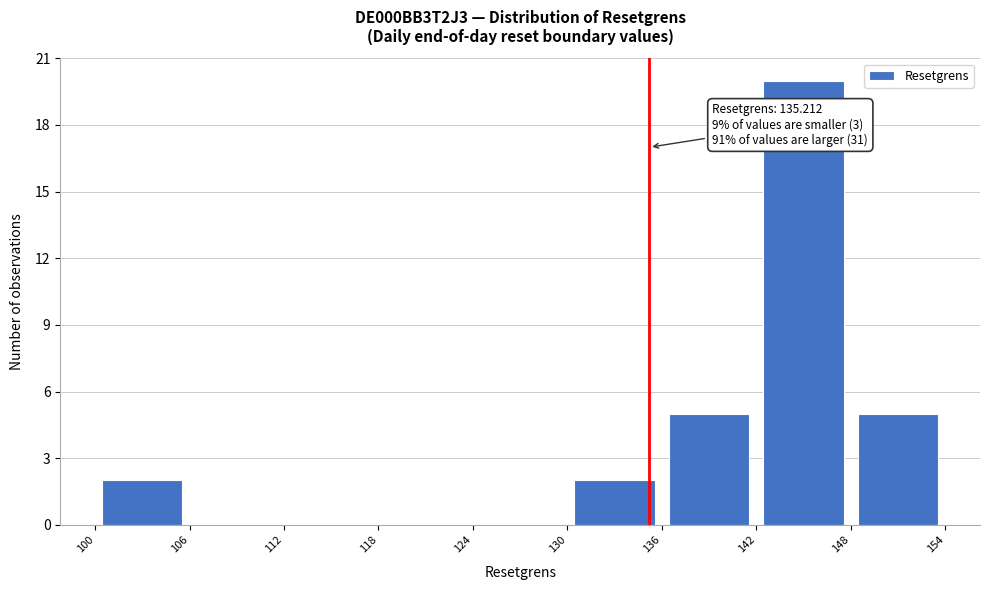

Over which range of the x-axis is the bar tallest?

142 to 148